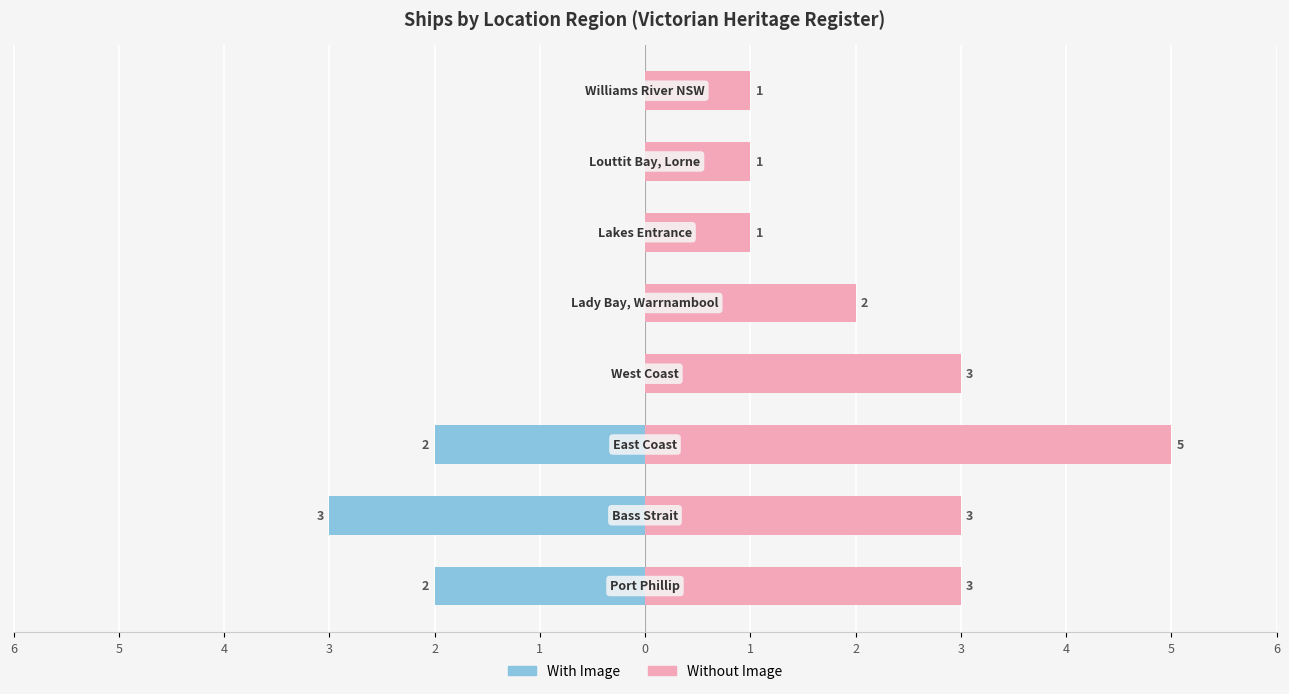

Reading right to left, what are all the values shown in this chart?

With Image: 0	0	0	0	0	-2	-3	-2
Without Image: 1	1	1	2	3	5	3	3